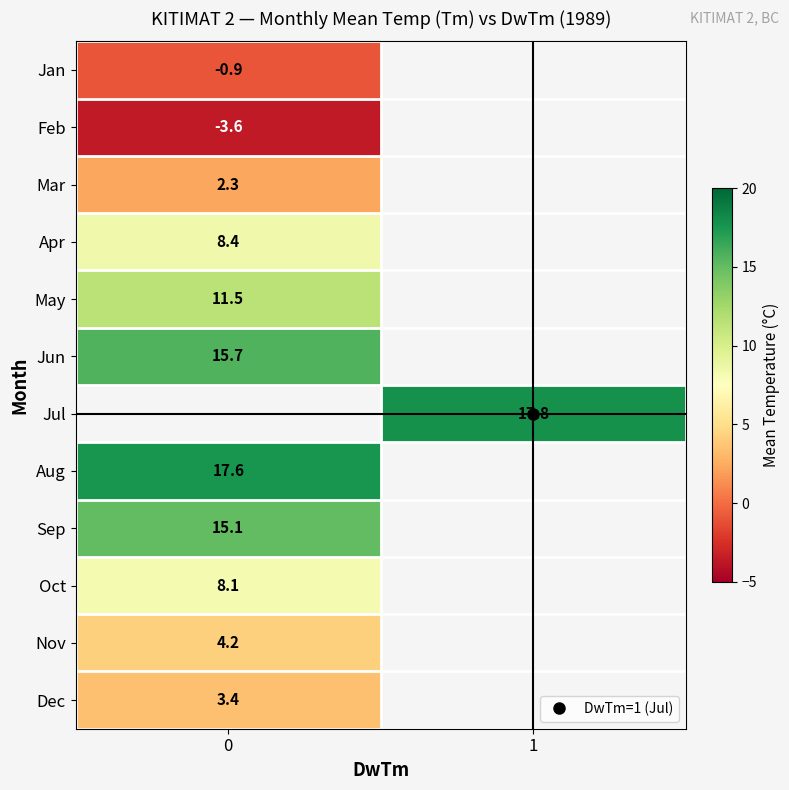

What is the difference between the highest and lowest values at 0?

21.2